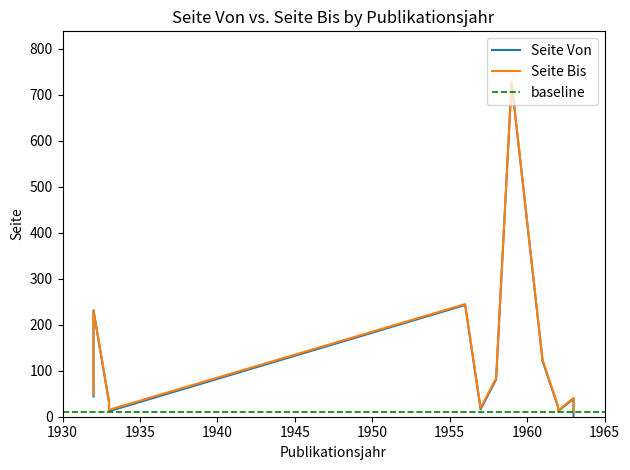

What is the value of the Seite Bis point at the 13th from the left?

232